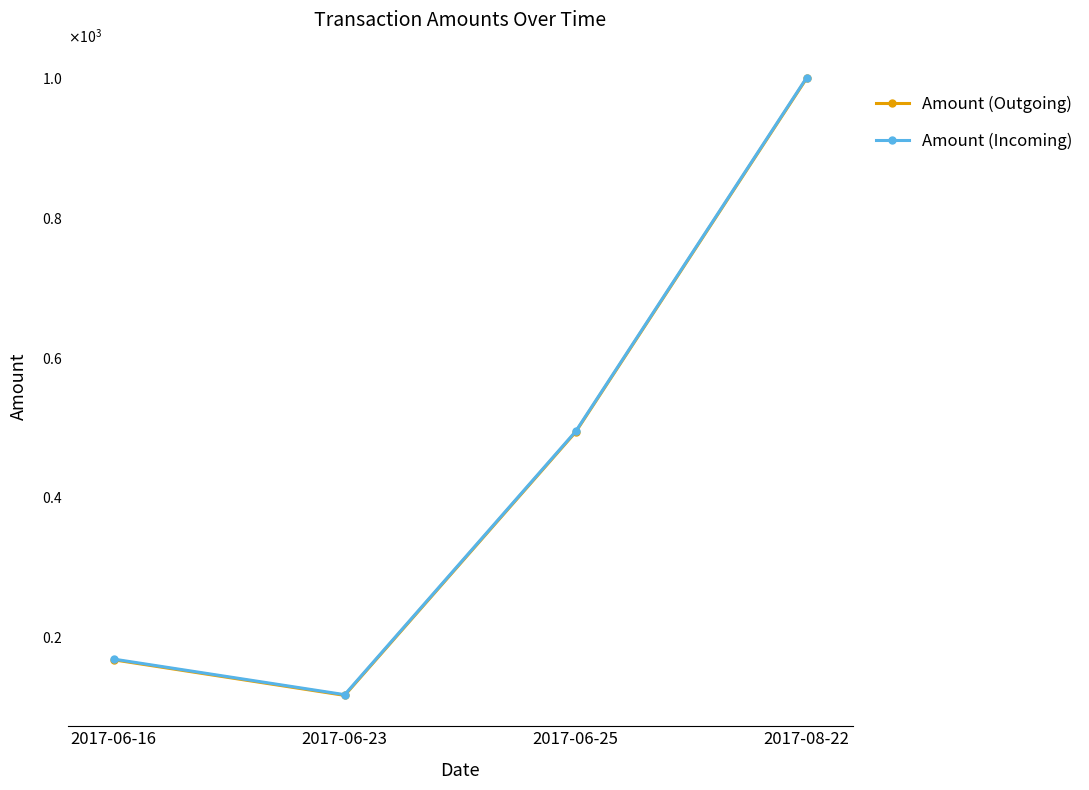

How many interior local valleys does the Amount (Outgoing) series have?

1